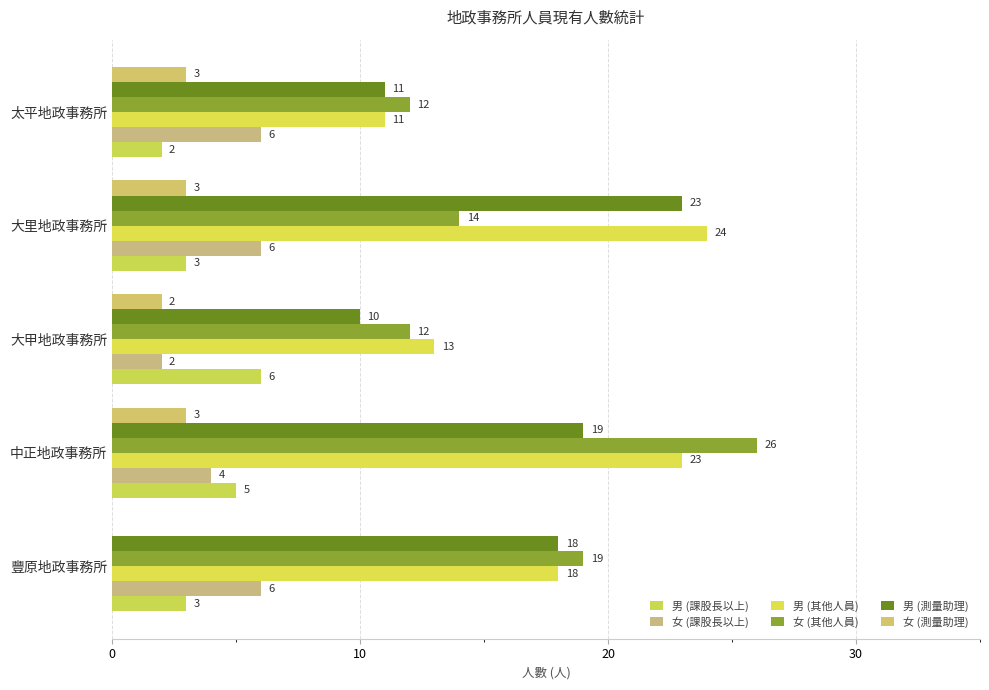

Which series has the widest spread of values?

女 (其他人員)